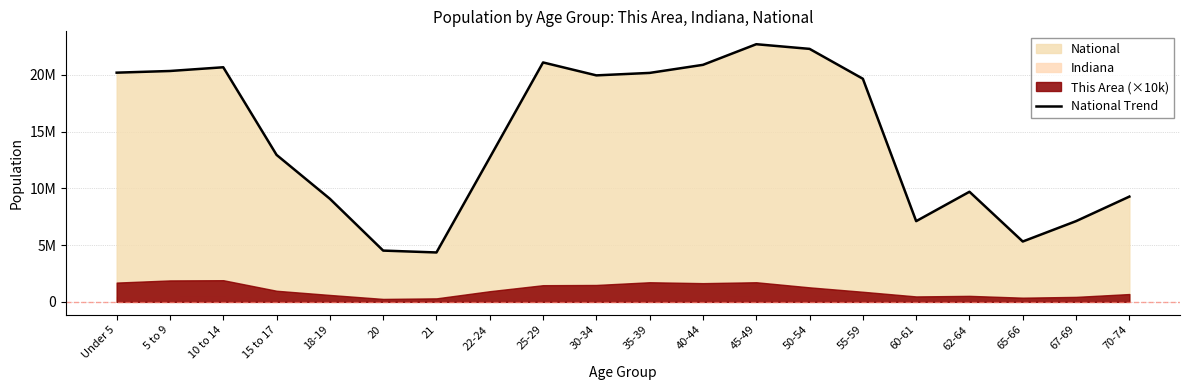

At which label is the value closest to 13531442?

15 to 17